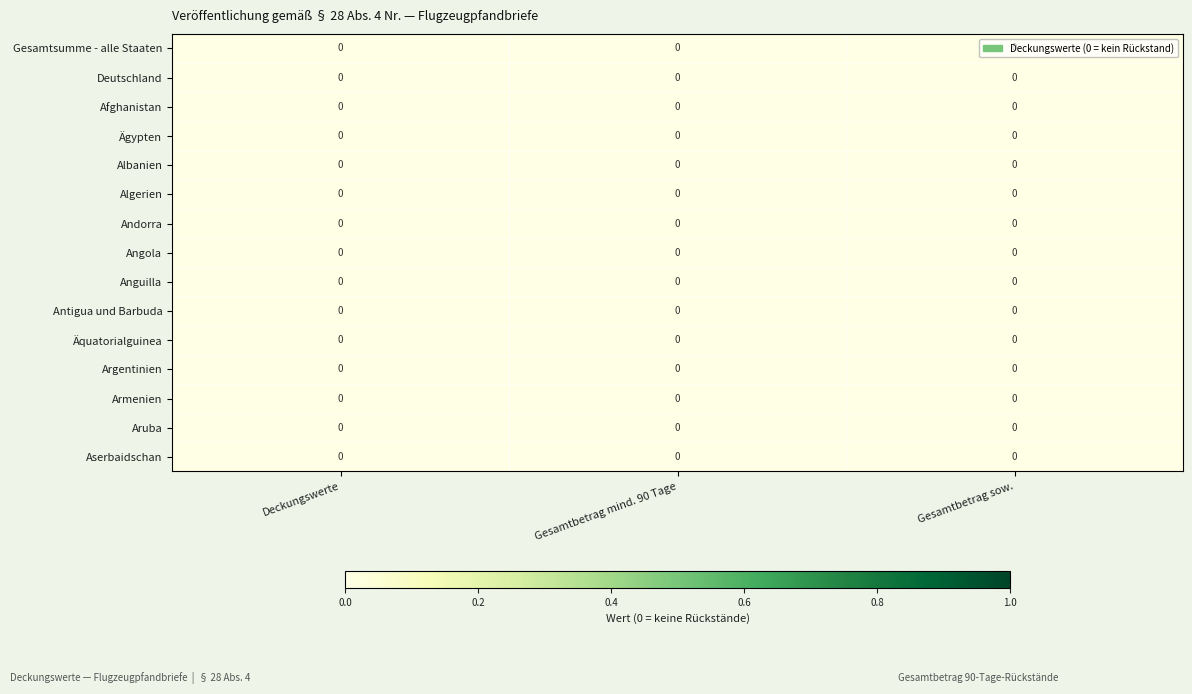

Which label corresponds to the smallest value in the chart?

Deckungswerte